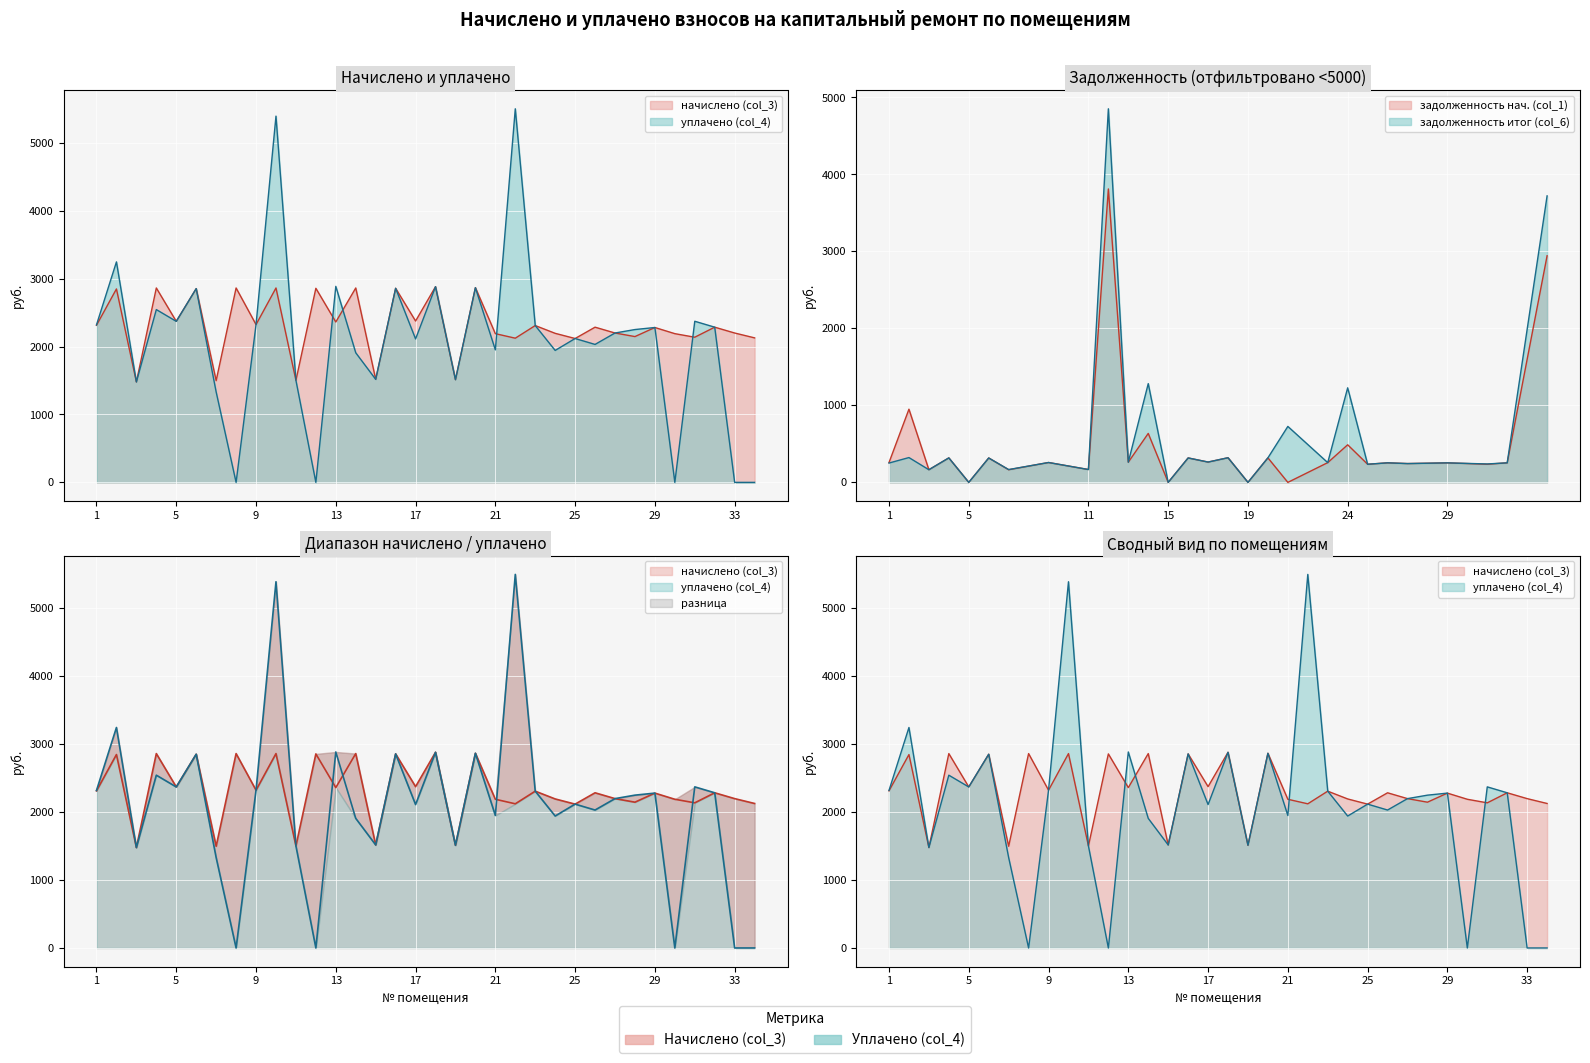

True or false: уплачено (col_4) has more than 0 interior local peaks.

True